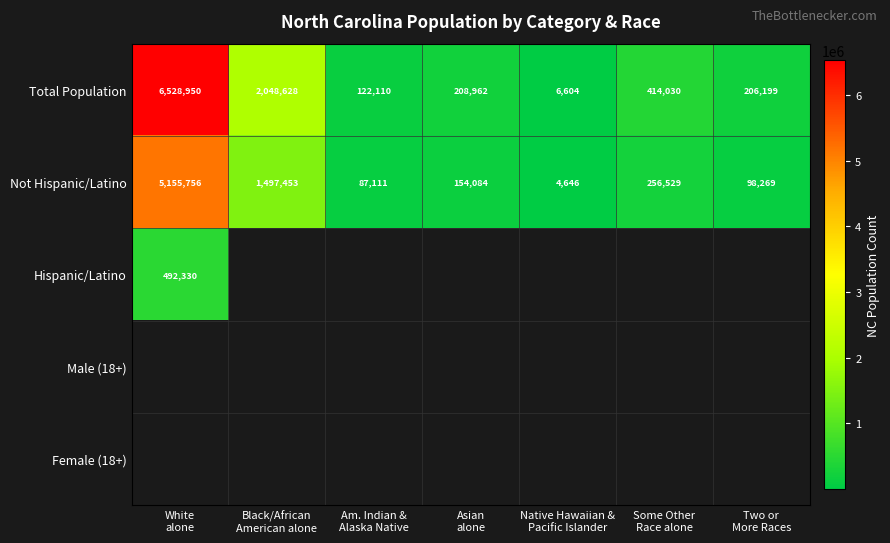

What is the greatest value displayed?

6528950.0